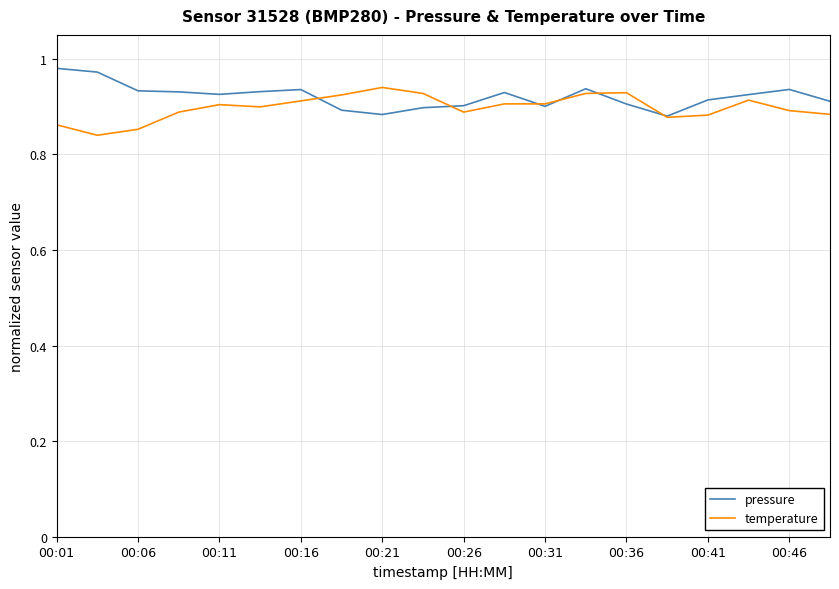

What are all the series names shown in the legend?

pressure, temperature